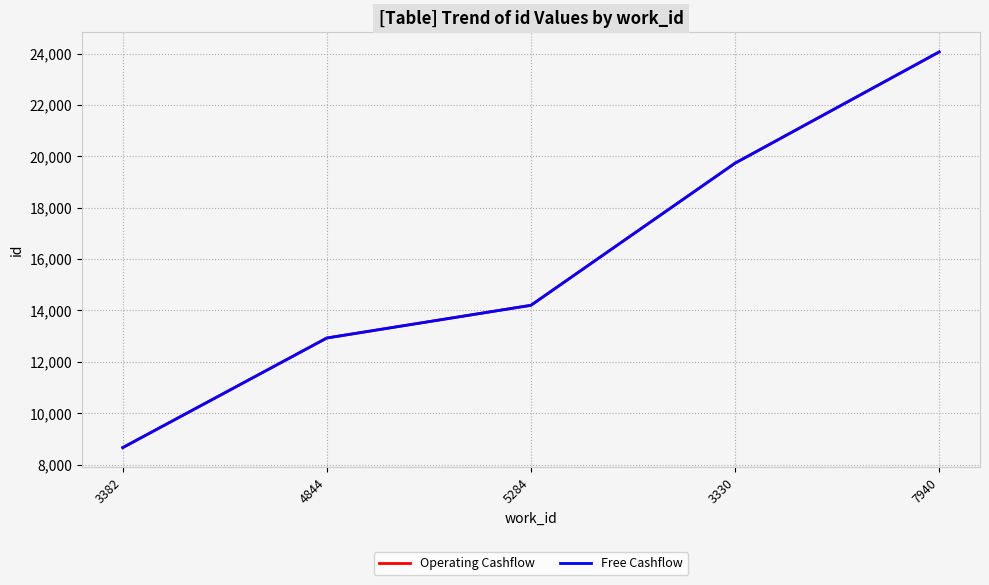

Reading left to right, what are all the values shown in this chart?

Operating Cashflow: 8662	12929	14202	19734	24064
Free Cashflow: 8662	12929	14202	19734	24064